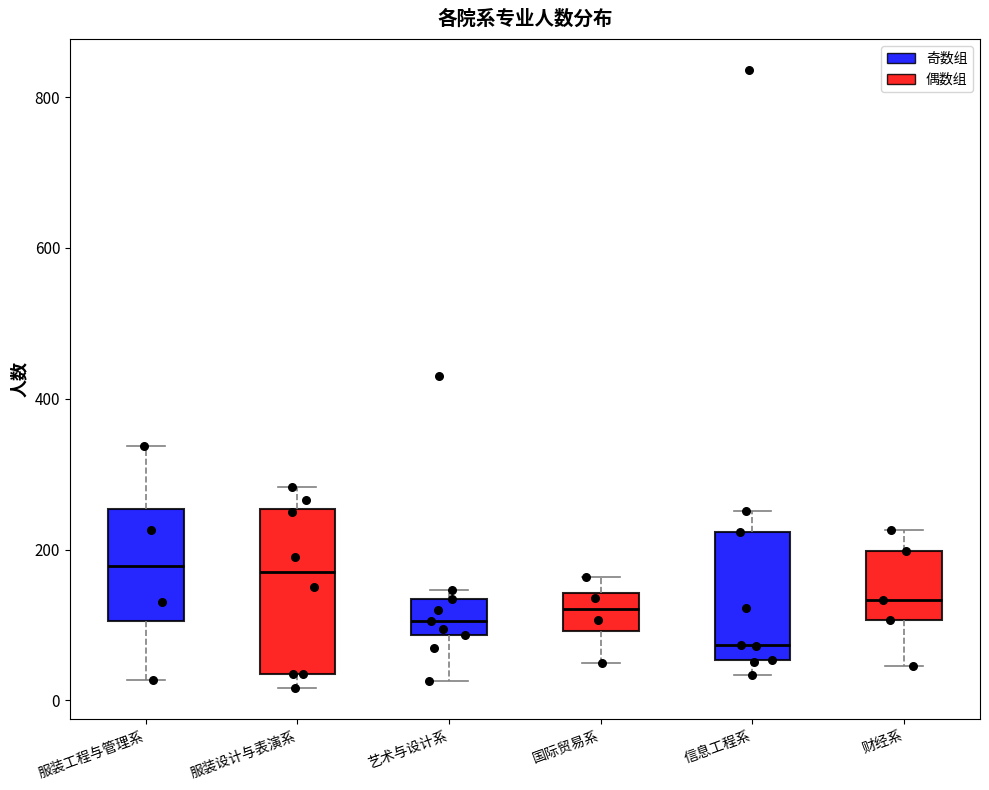

Reading left to right, read every box against the y-axis: the position of its median line, the range the box covers, and the ends of its whiskers. The values are not printed on the chart, so give them approximately, as read against the axis.

服装工程与管理系: median 180, box 100 to 260, whiskers 20 to 340
服装设计与表演系: median 180, box 40 to 260, whiskers 20 to 280
艺术与设计系: median 100, box 80 to 140, whiskers 20 to 140 (just above the box's upper edge)
国际贸易系: median 120, box 100 to 140, whiskers 60 to 160
信息工程系: median 80, box 60 to 220, whiskers 40 to 260
财经系: median 140, box 100 to 200, whiskers 40 to 220